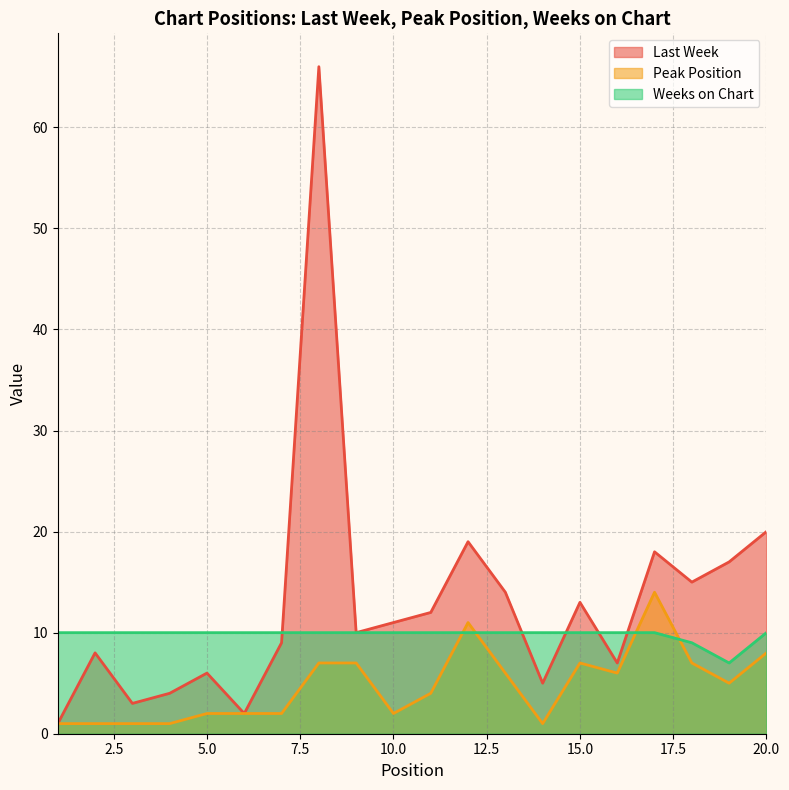

What is the sum of all Weeks on Chart values?

196